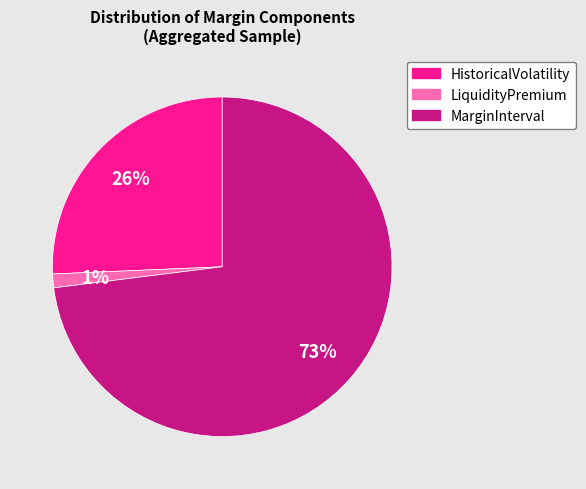

Rank the categories by value from highest to lowest.

MarginInterval, HistoricalVolatility, LiquidityPremium